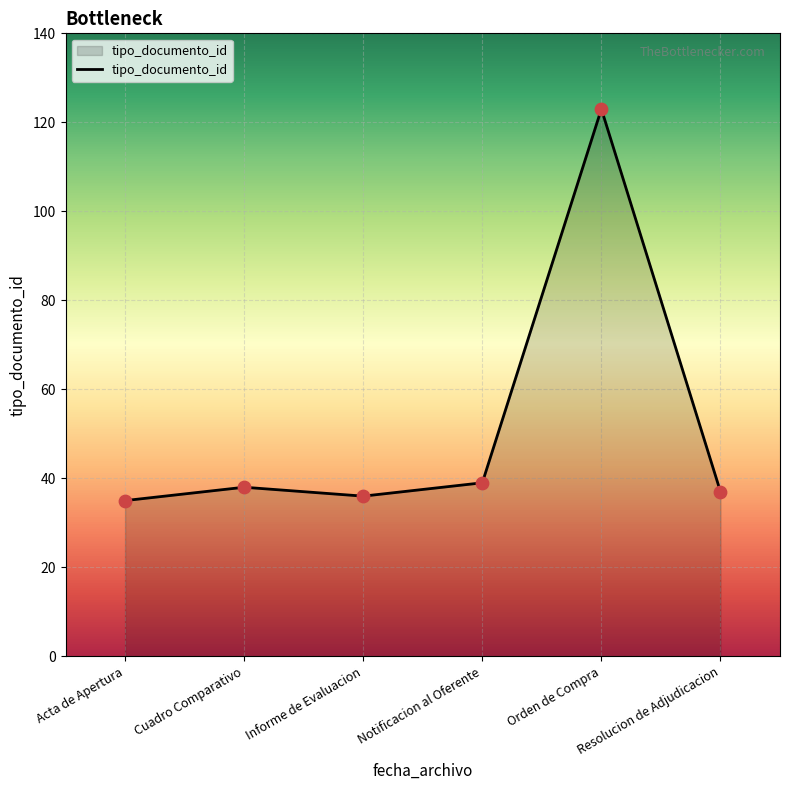

Approximately how many times larger is the value at Orden de Compra compared to Resolucion de Adjudicacion?

3.3